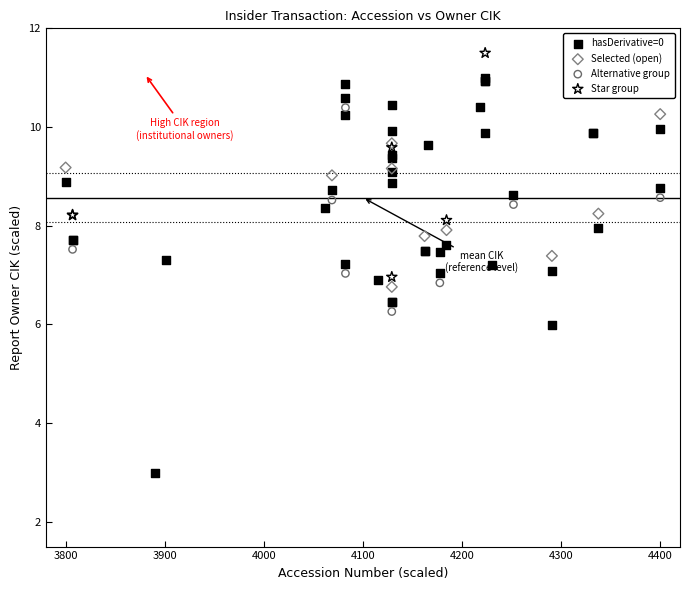

Which series reaches the maximum Y coordinate?

Star group